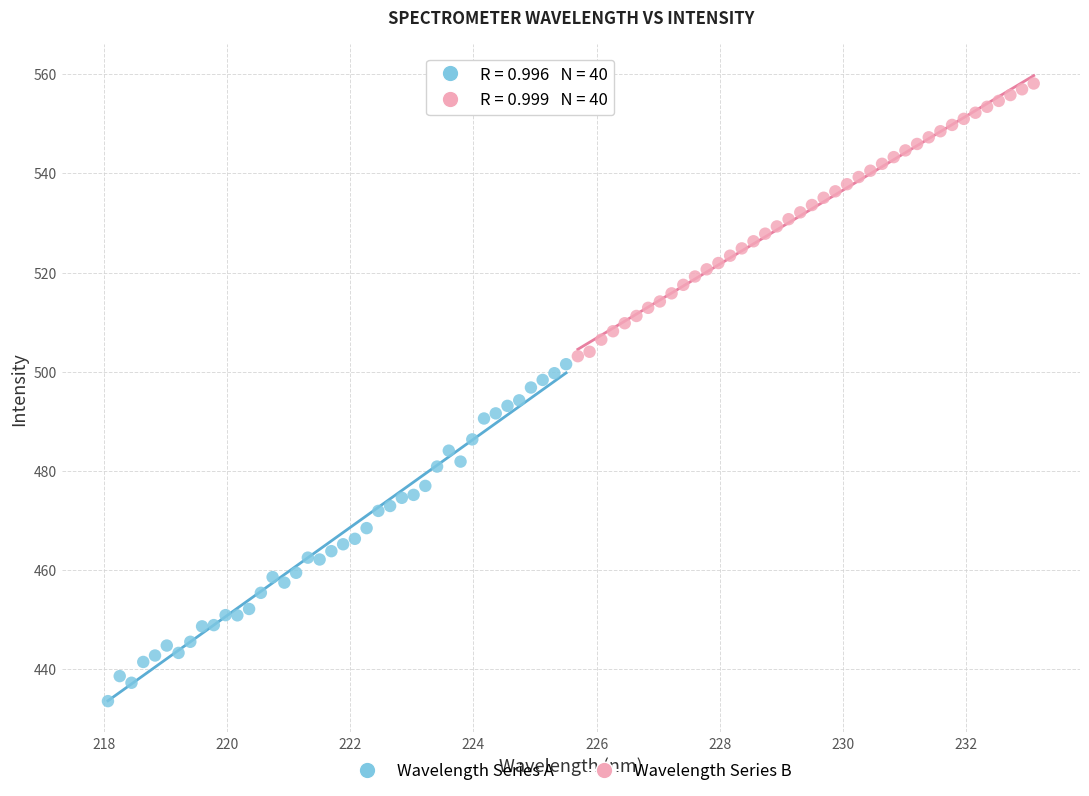

What are all the series names shown in the legend?

Wavelength Series A, Wavelength Series B